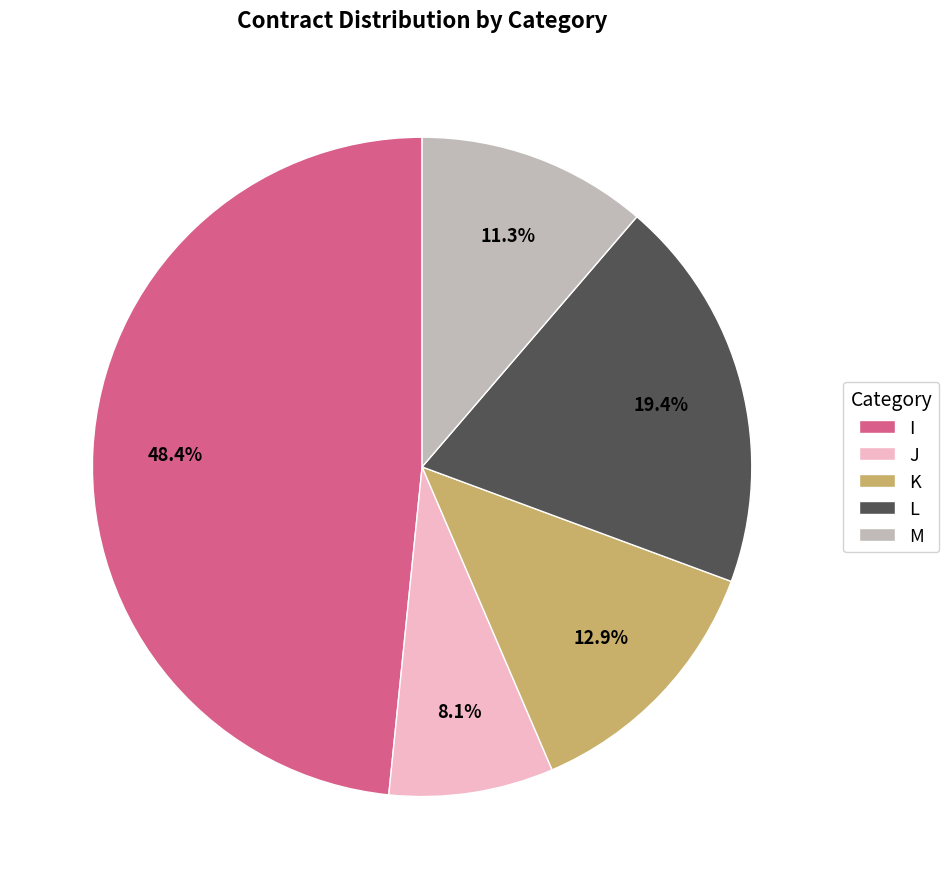

True or false: J accounts for 16% of the total.

False